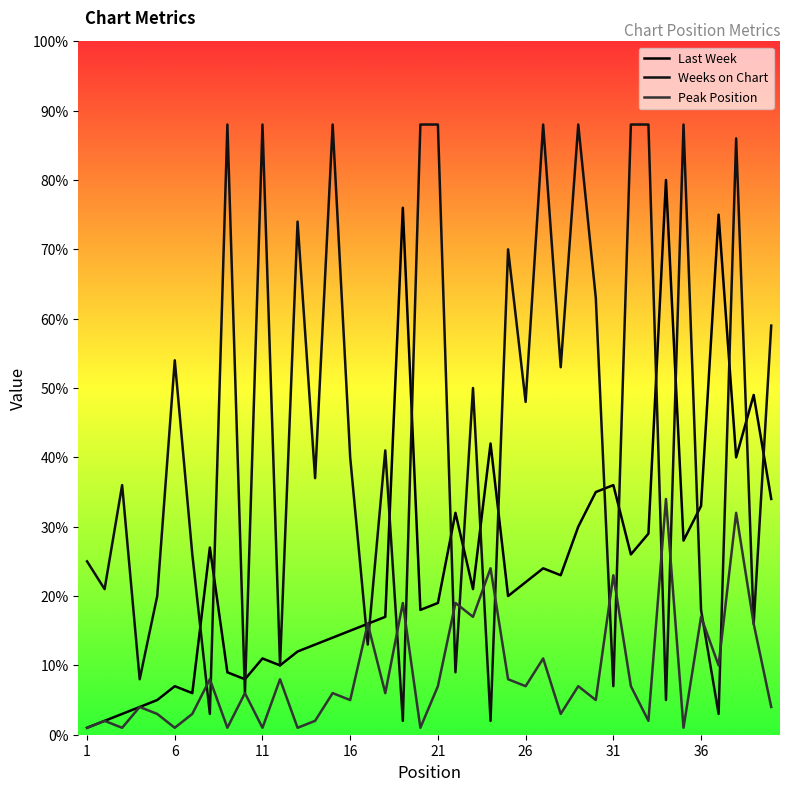

What is the average value of the Weeks on Chart series?

45